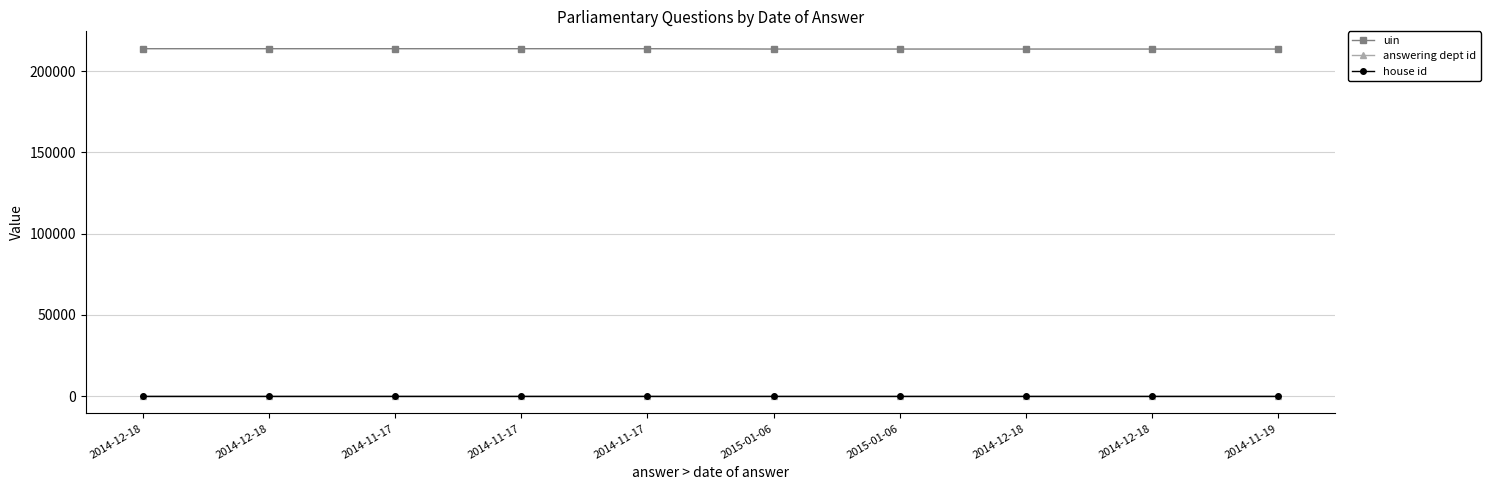

How many values in the answering dept id series exceed 26?

3